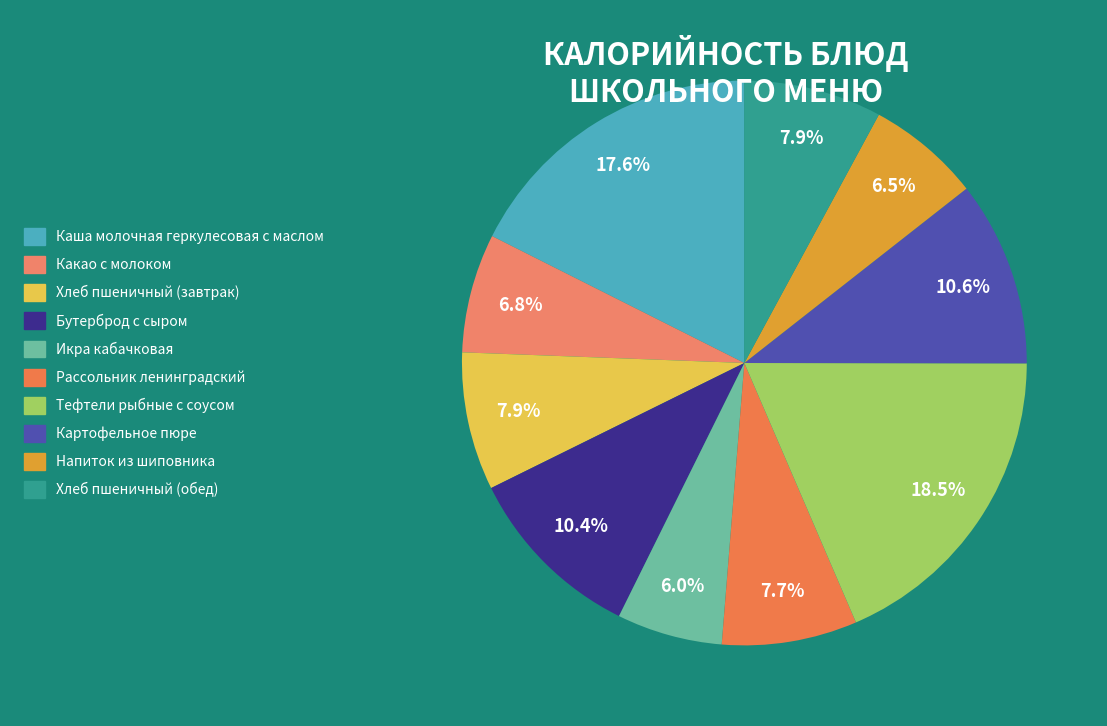

Count the number of slices in the pie.

10